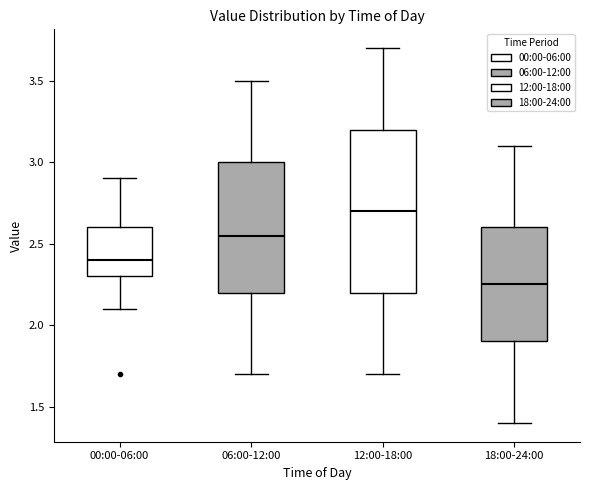

Comparing the boxes themselves (not the whiskers), which one is the tallest?

12:00-18:00